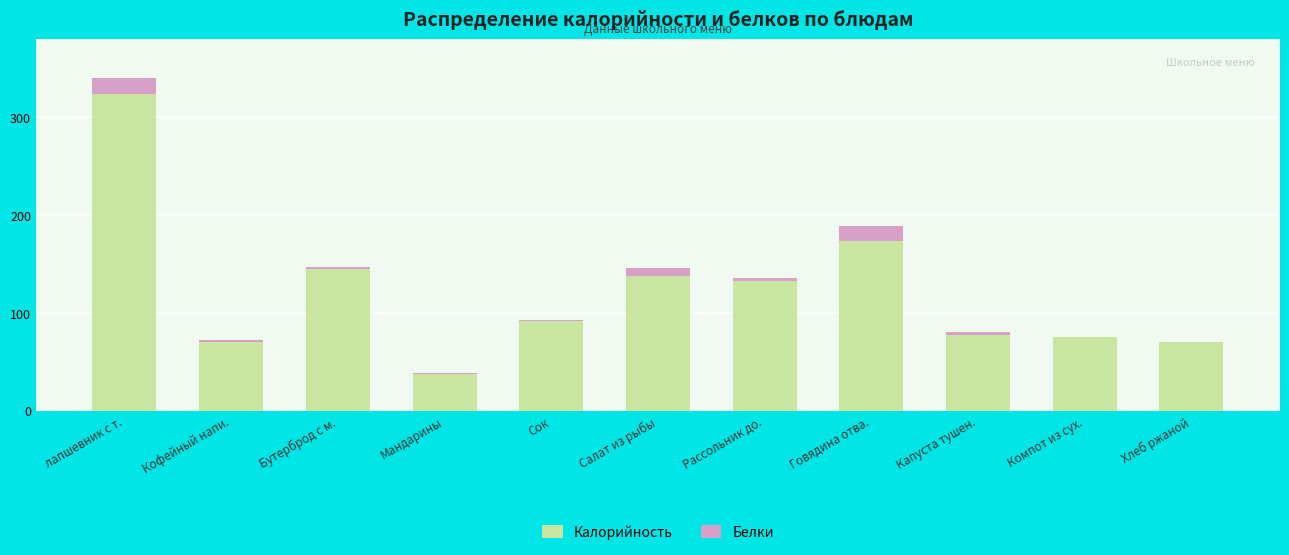

What is the approximate value of Калорийность at Салат из рыбы?

138